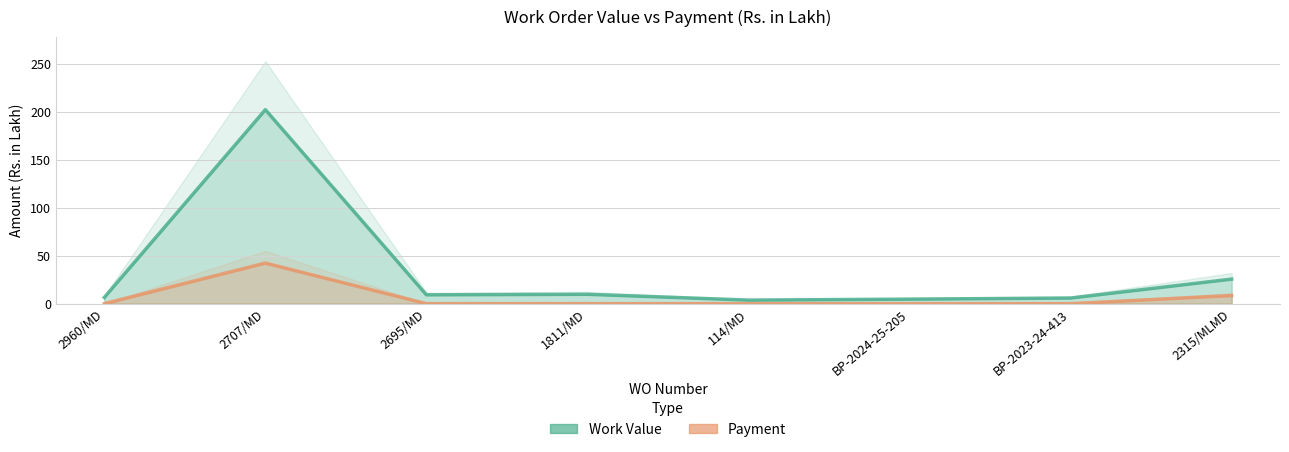

What is the average value of the Work Value series?

33.5